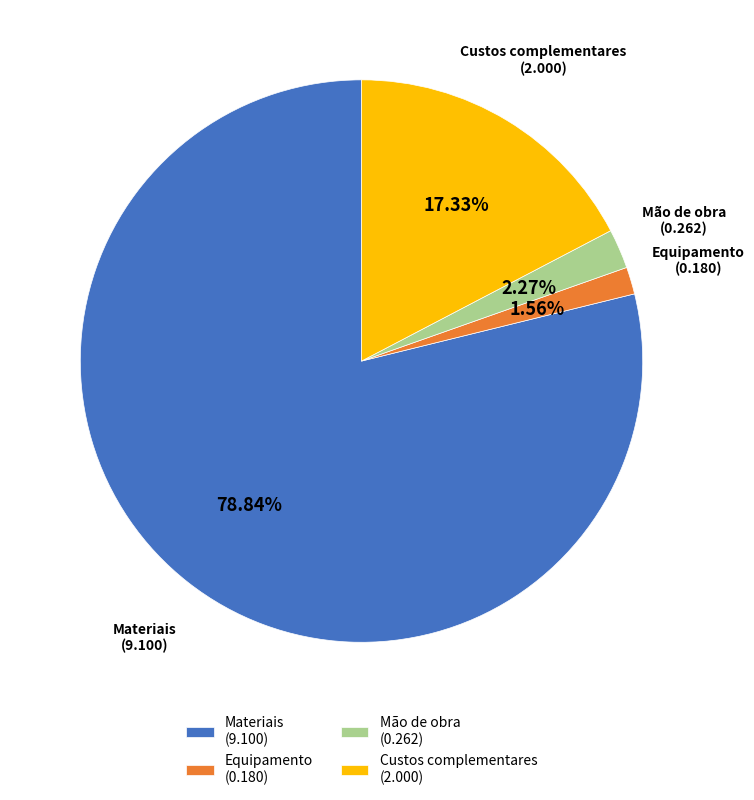

Rank the categories by value from highest to lowest.

Materiais (9.100), Custos complementares (2.000), Mão de obra (0.262), Equipamento (0.180)